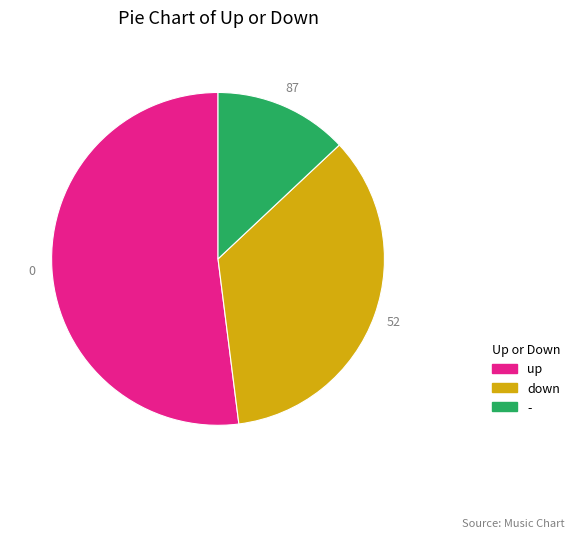

Does - account for over 50% of the chart?

No